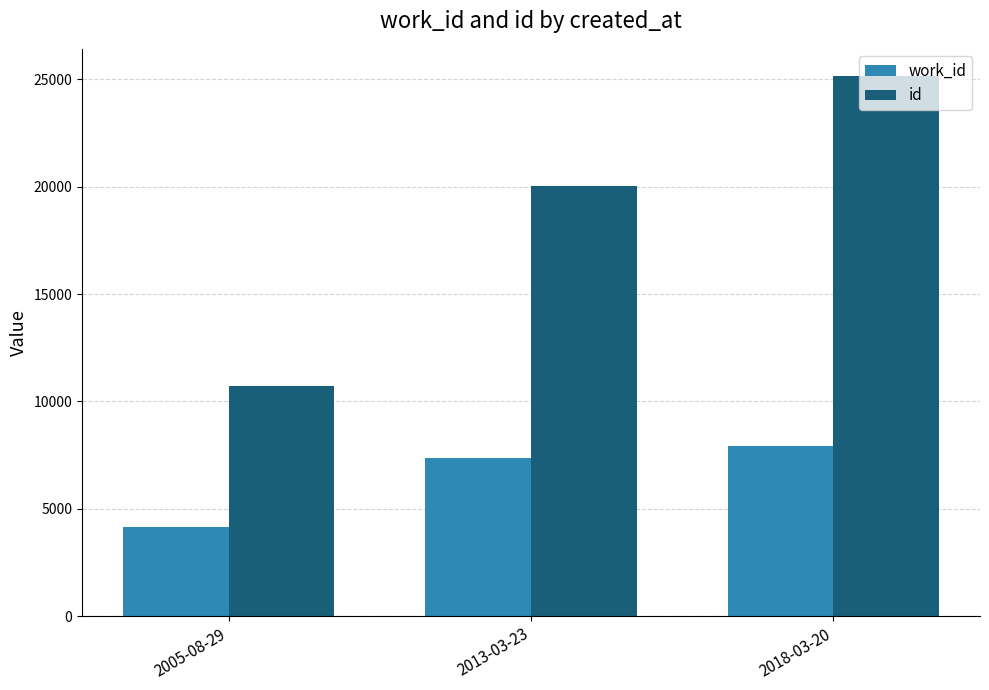

What are all the series names shown in the legend?

work_id, id